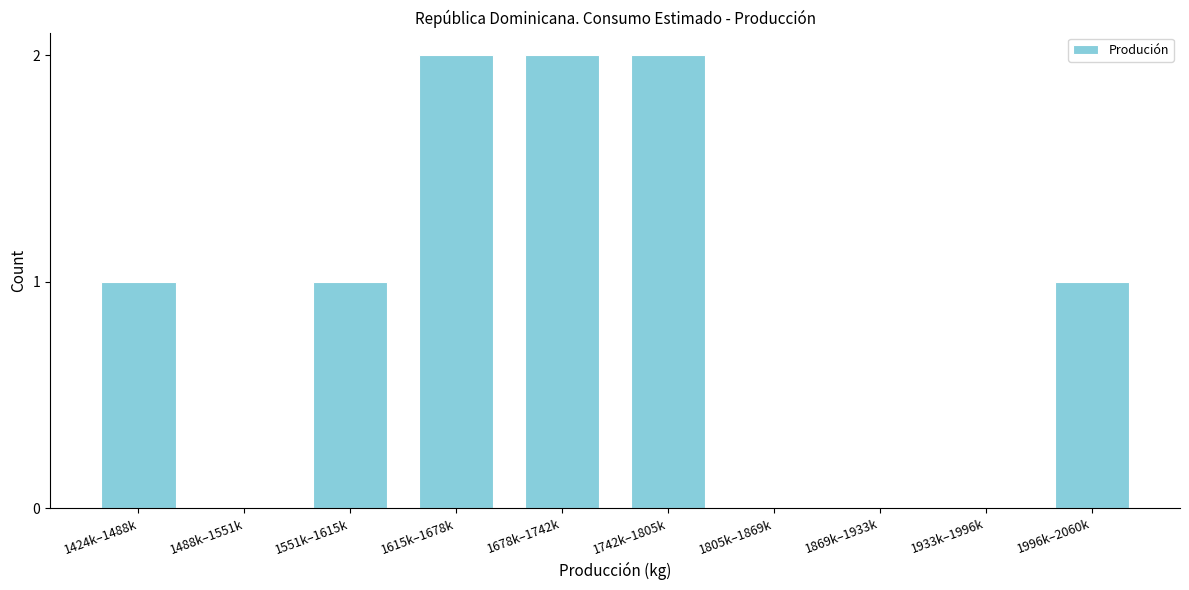

Reading right to left, list all the values displayed in this chart.

1996k–2060k=1	1933k–1996k=0	1869k–1933k=0	1805k–1869k=0	1742k–1805k=2	1678k–1742k=2	1615k–1678k=2	1551k–1615k=1	1488k–1551k=0	1424k–1488k=1